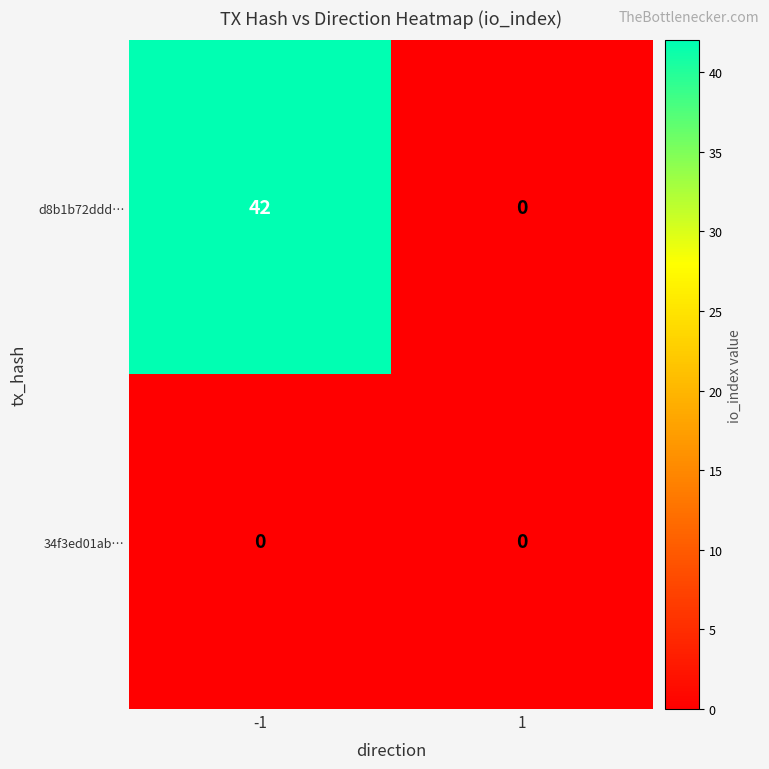

Which series has the largest range (max minus min)?

d8b1b72ddd…